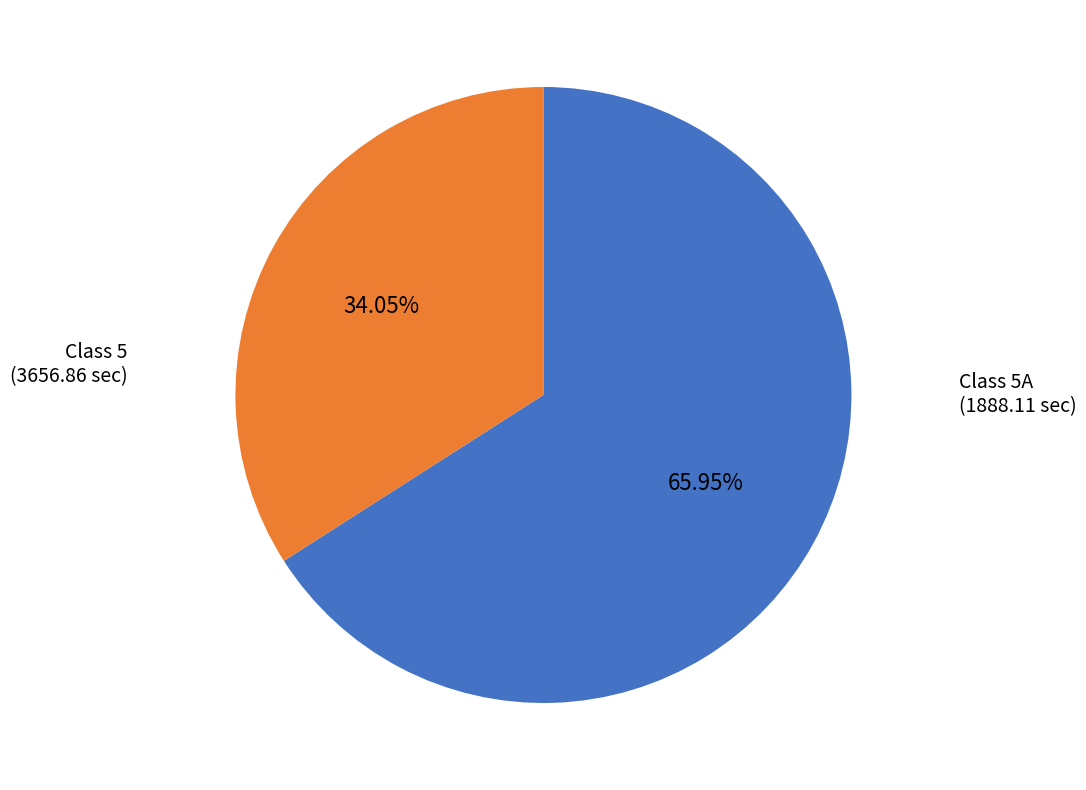

Is there any slice that represents more than half of the pie?

Yes